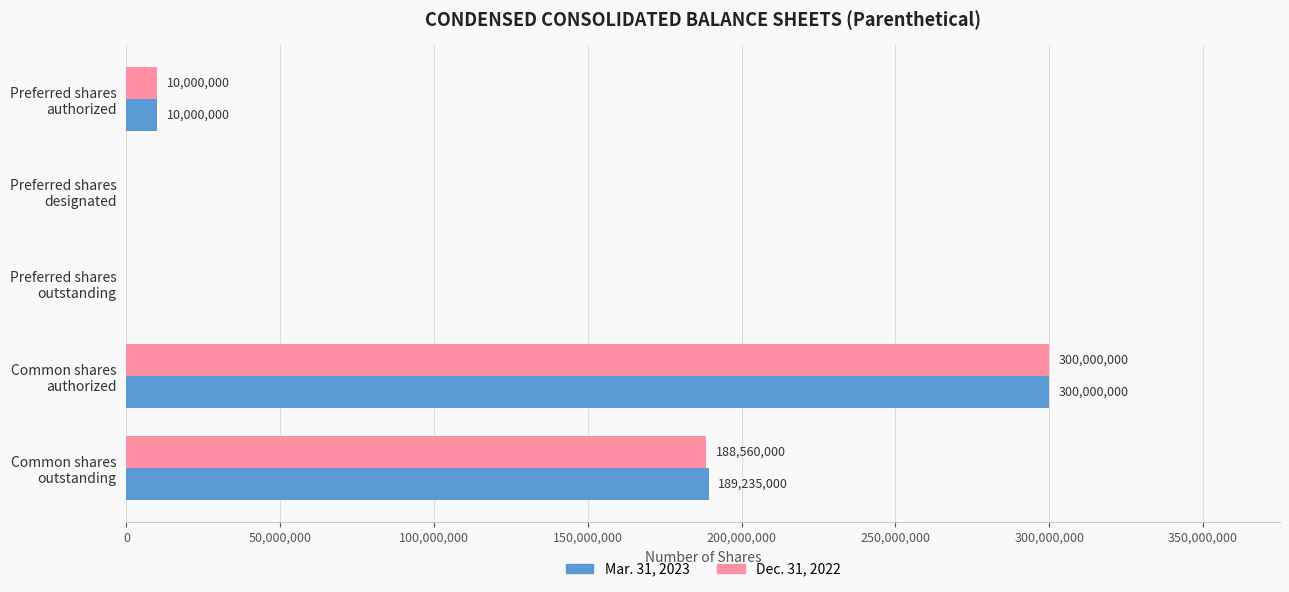

Which series has the largest total across all categories?

Mar. 31, 2023